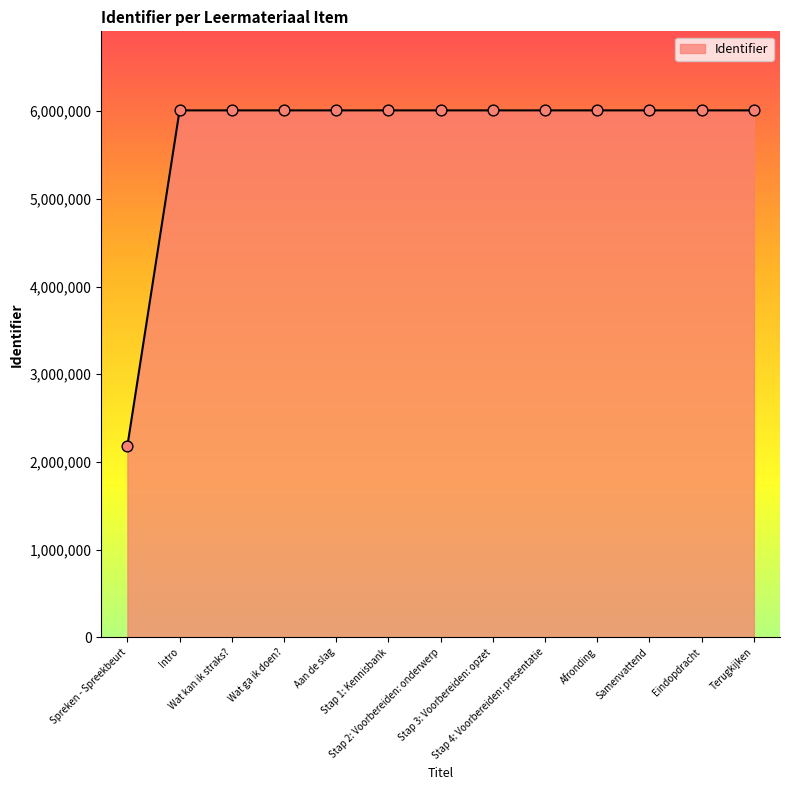

Approximately how many times larger is the value at Stap 2: Voorbereiden: onderwerp compared to Aan de slag?

1.0